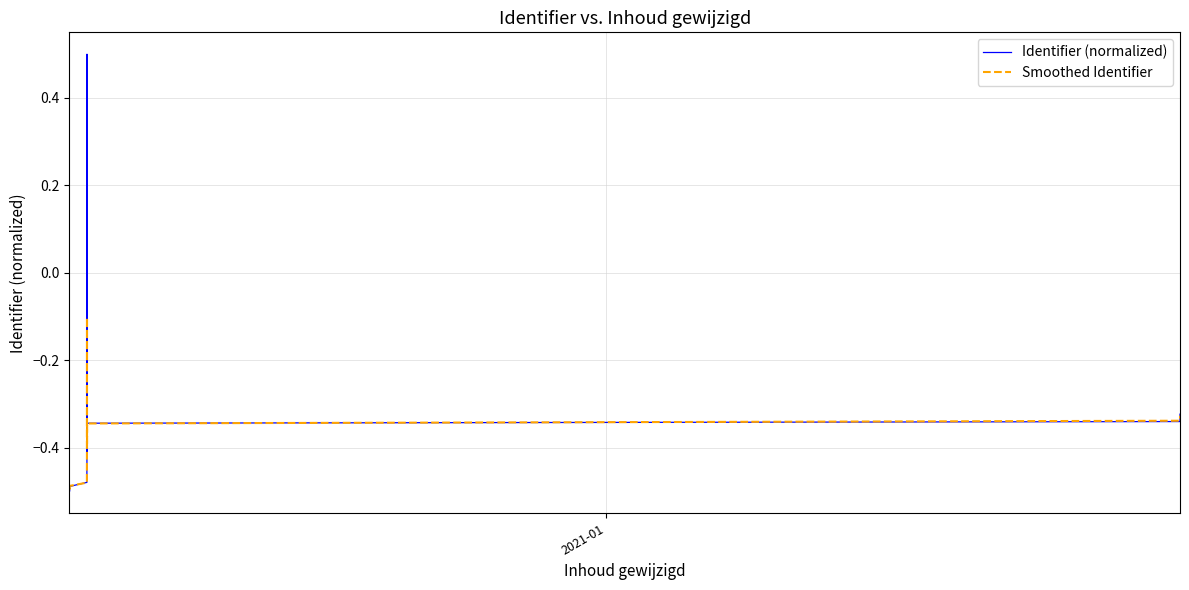

Does the chart have visible grid lines?

Yes